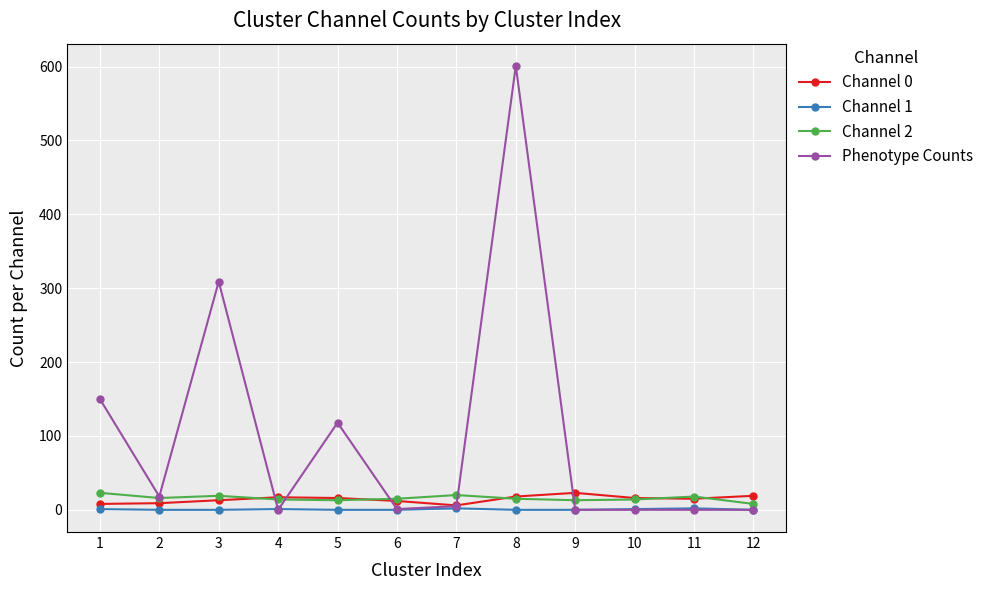

How many series are shown in this chart?

4